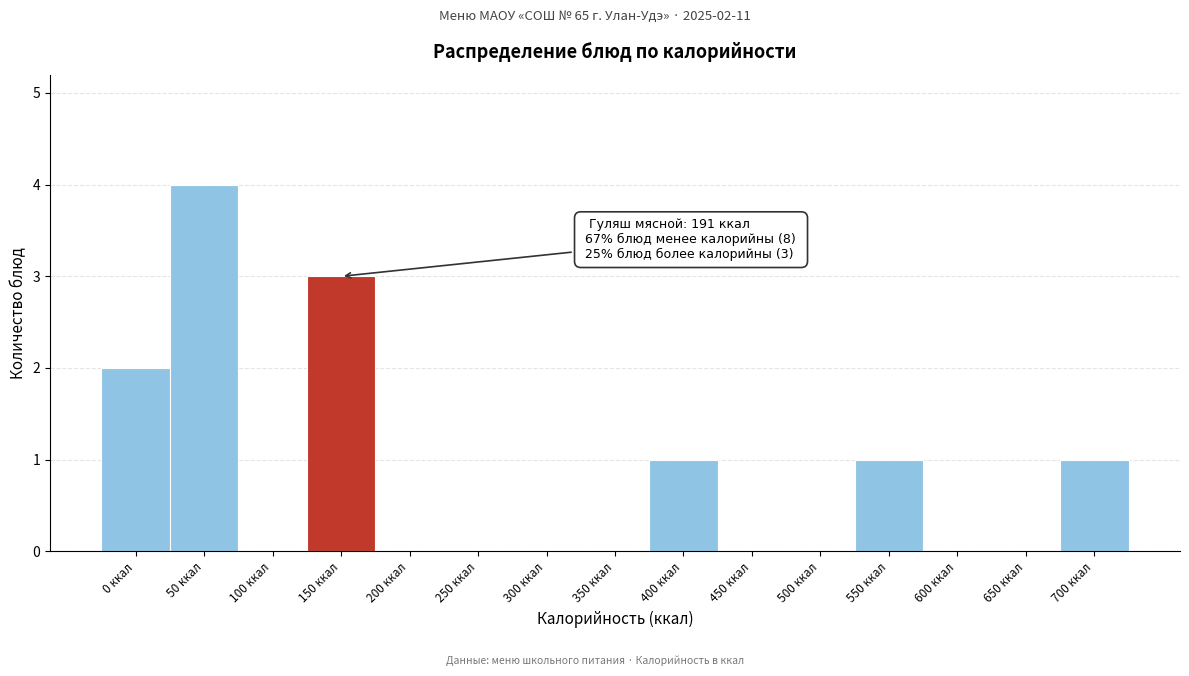

Reading left to right, transcribe all the data shown in this chart.

0 ккал=2	50 ккал=4	100 ккал=0	150 ккал=3	200 ккал=0	250 ккал=0	300 ккал=0	350 ккал=0	400 ккал=1	450 ккал=0	500 ккал=0	550 ккал=1	600 ккал=0	650 ккал=0	700 ккал=1